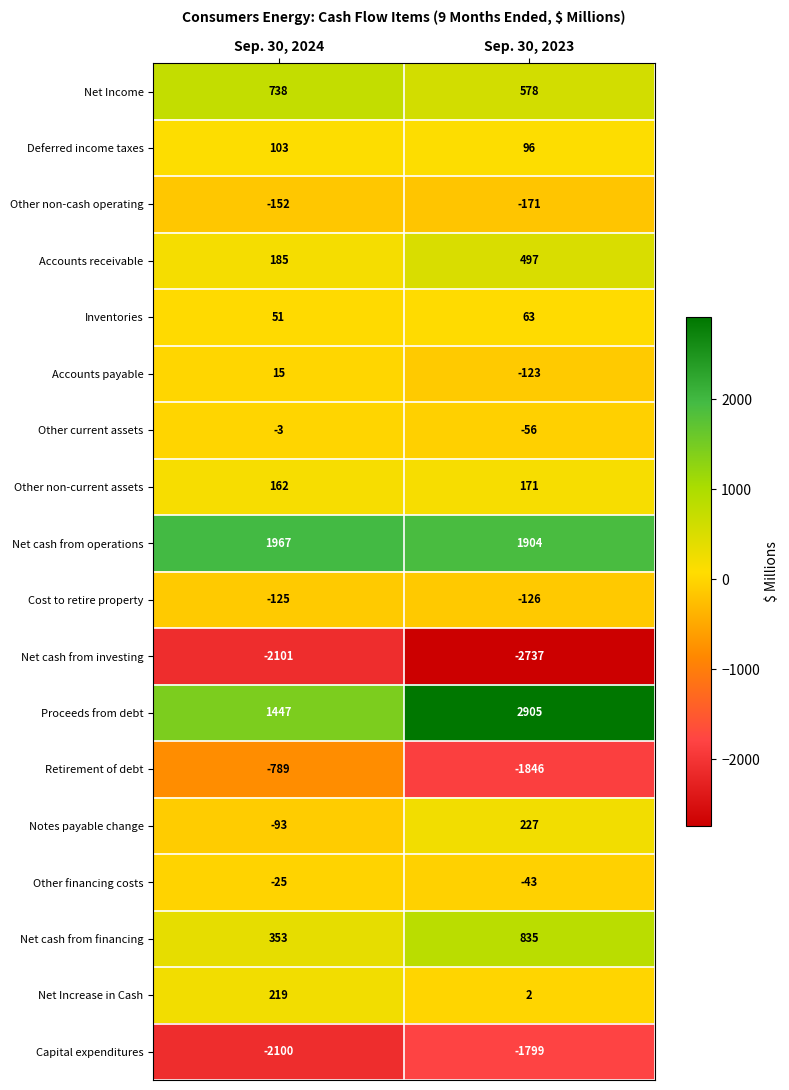

Rank the series by their maximum value, from lowest to highest.

Net cash from investing, Capital expenditures, Retirement of debt, Other non-cash operating, Cost to retire property, Other financing costs, Other current assets, Accounts payable, Inventories, Deferred income taxes, Other non-current assets, Net Increase in Cash, Notes payable change, Accounts receivable, Net Income, Net cash from financing, Net cash from operations, Proceeds from debt